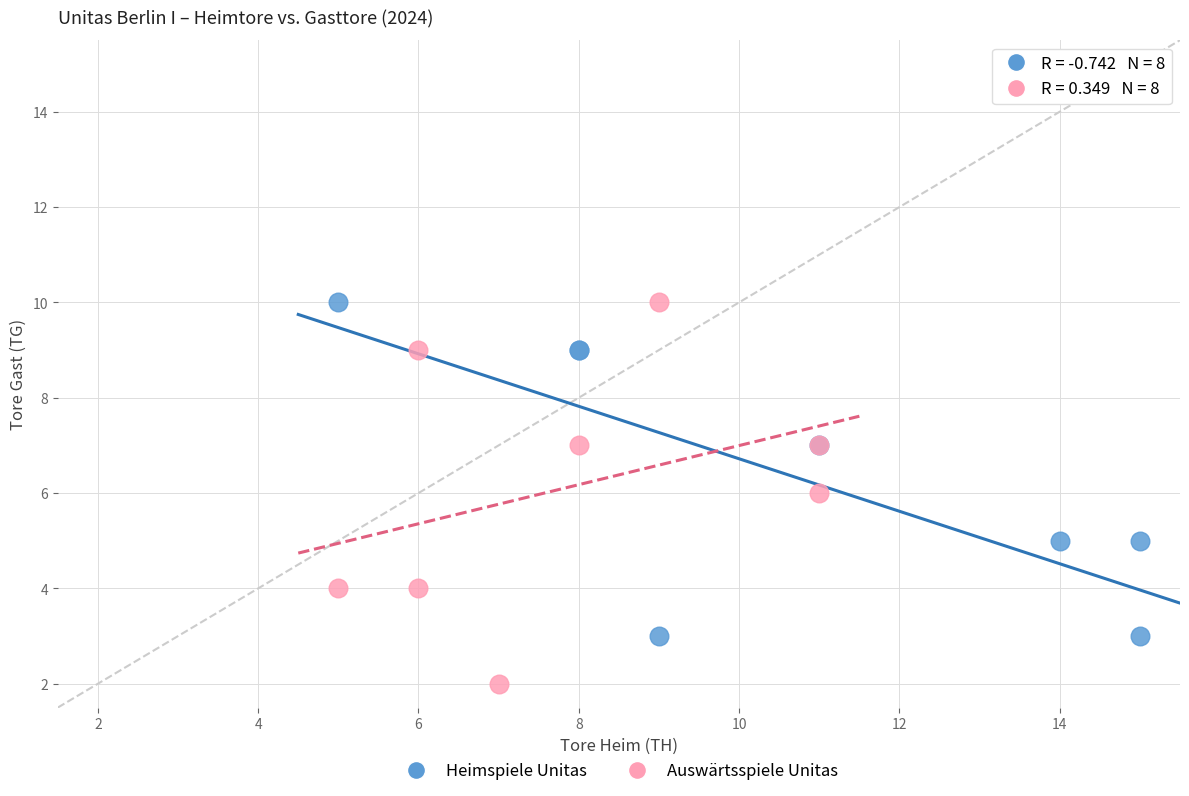

Which series has the largest Y range (max minus min)?

Auswärtsspiele Unitas